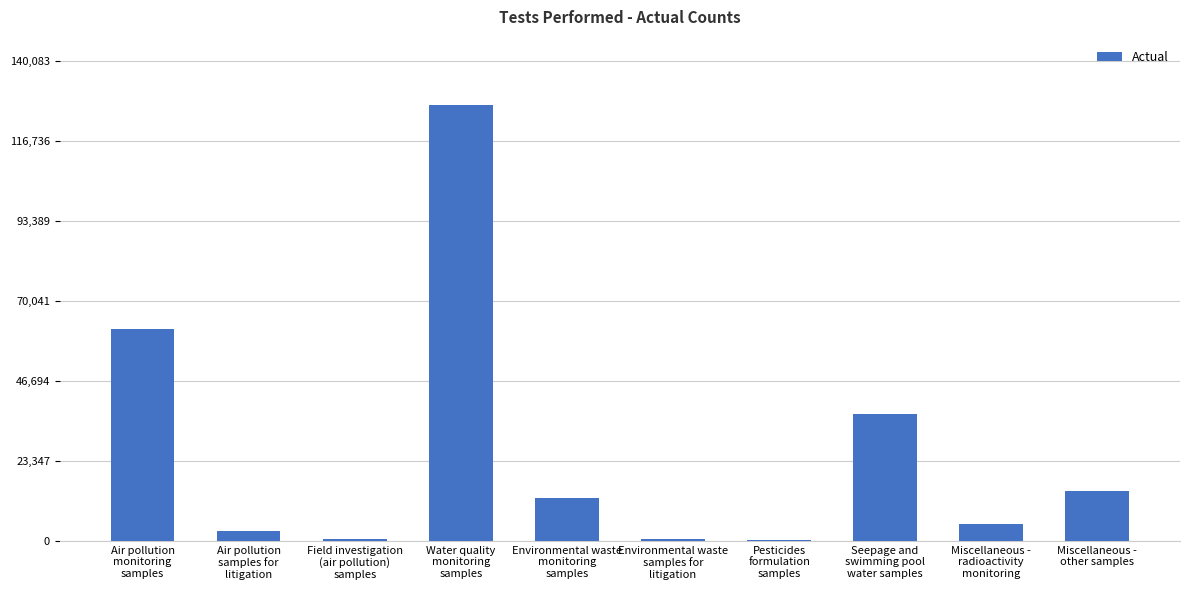

What is the sum of all values?

262416